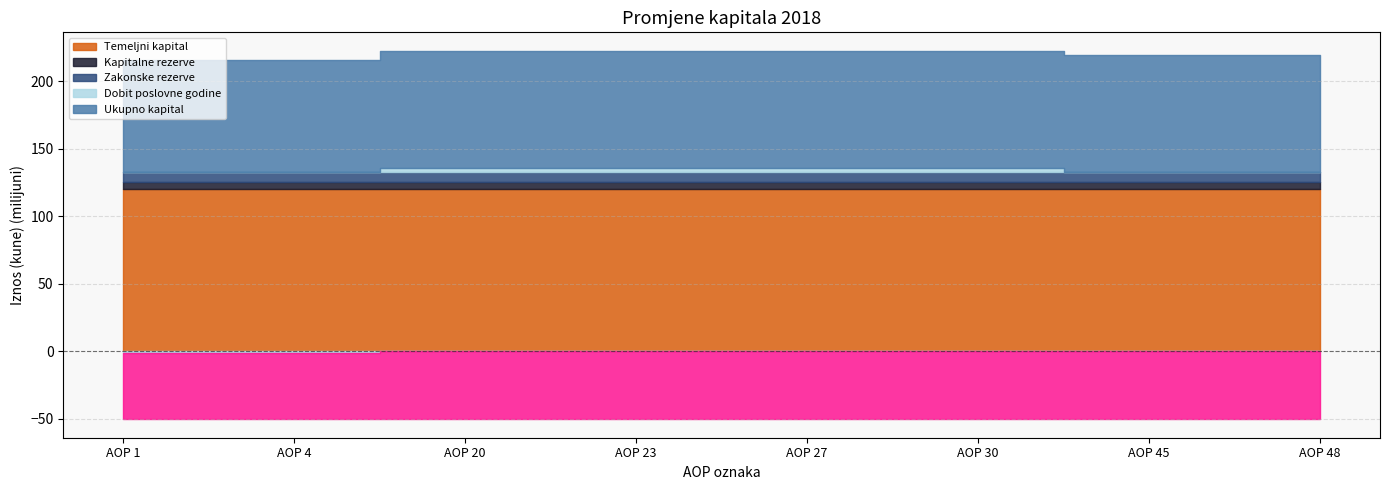

What is the value of the Temeljni kapital point at the 8th from the left?

119822800